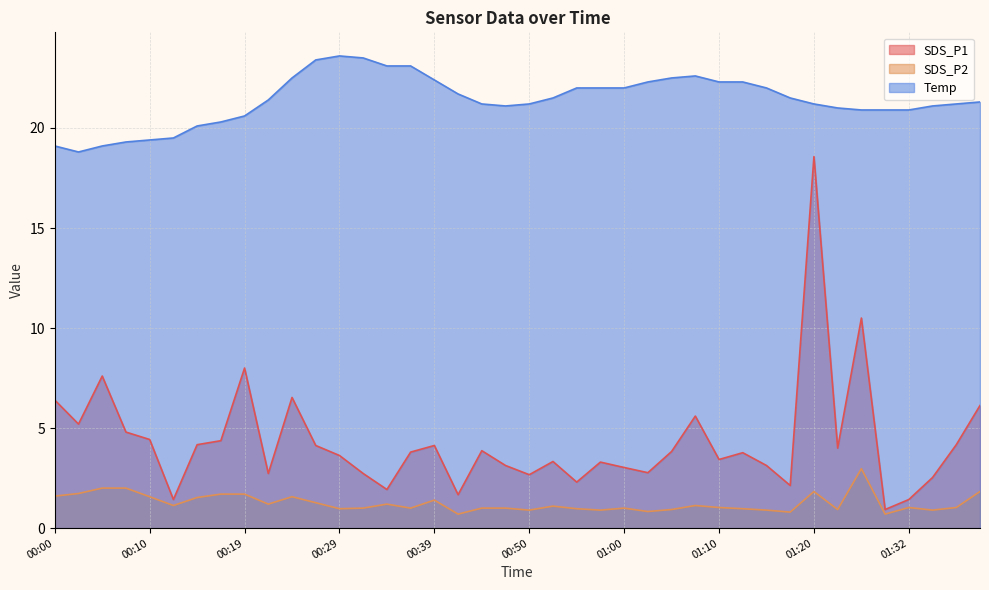

Which series has the widest spread of values?

SDS_P1